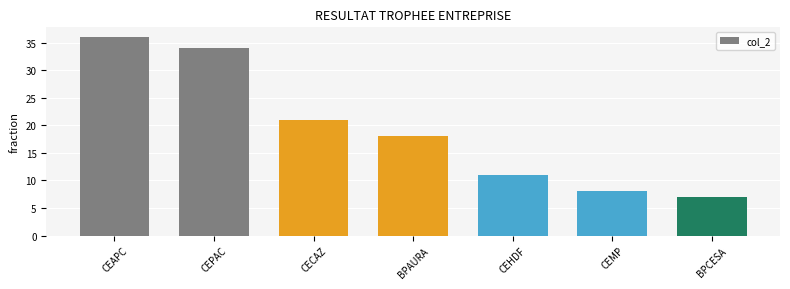

Rank the categories by value from lowest to highest.

BPCESA, CEMP, CEHDF, BPAURA, CECAZ, CEPAC, CEAPC